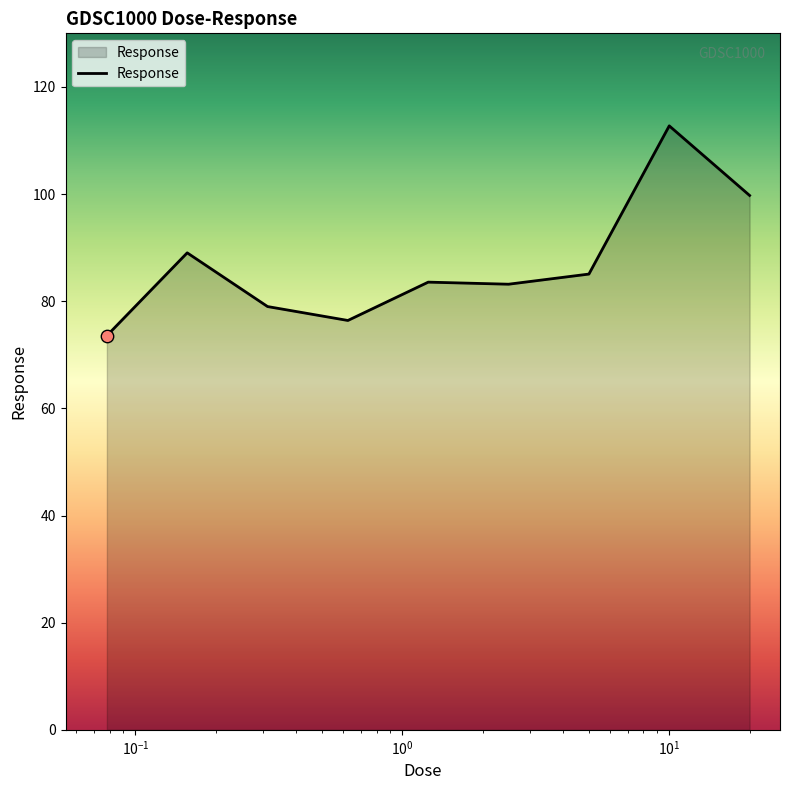

What is the greatest value displayed?

112.7